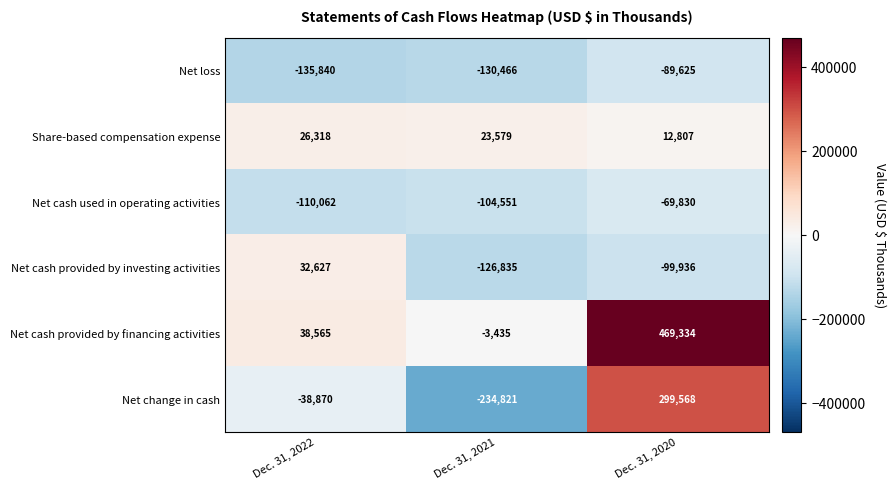

Count the number of data series in this chart.

6